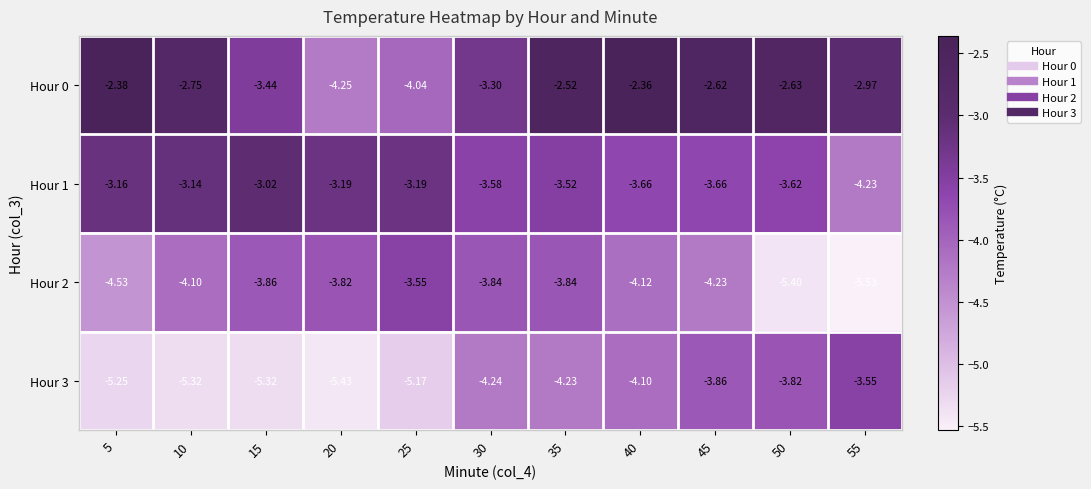

Which category has the lowest value across all series?

55